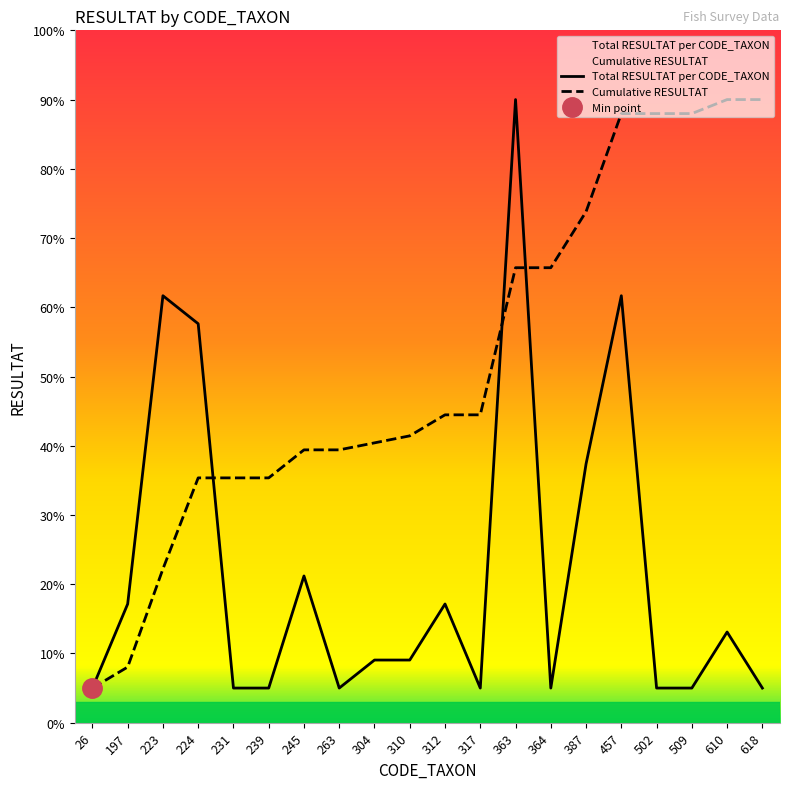

Where is Total RESULTAT per CODE_TAXON nearest to the value 47?

387